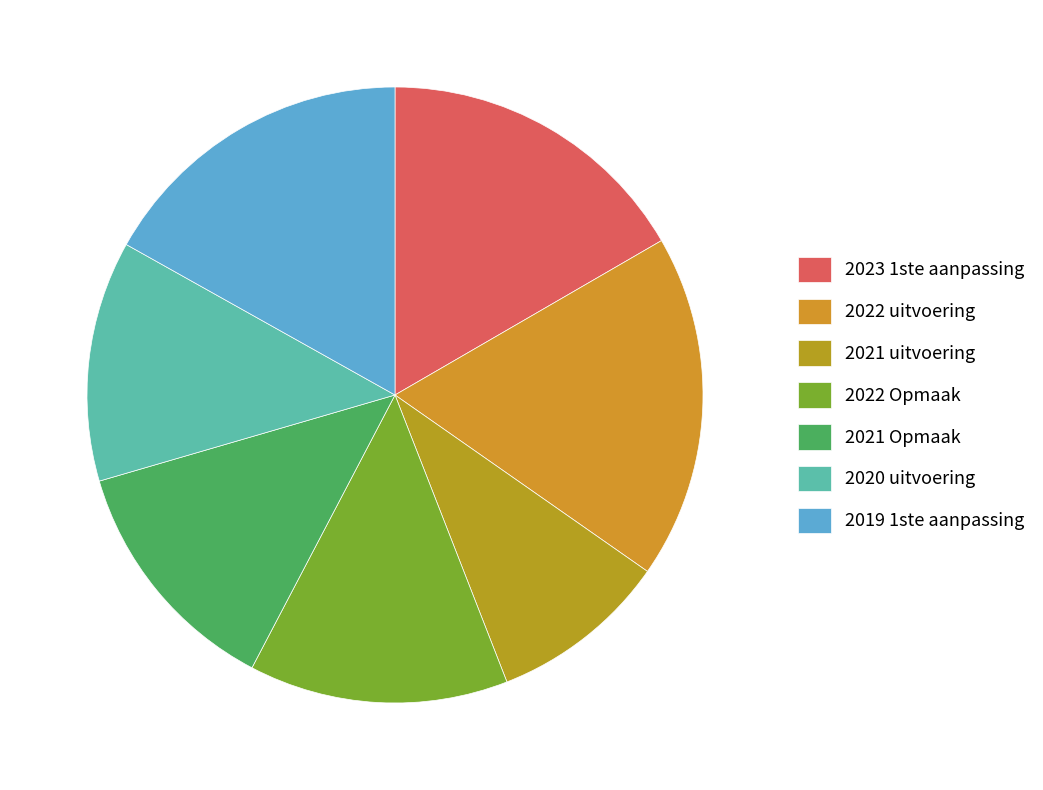

Between 2021 uitvoering and 2022 Opmaak, which is larger?

2022 Opmaak